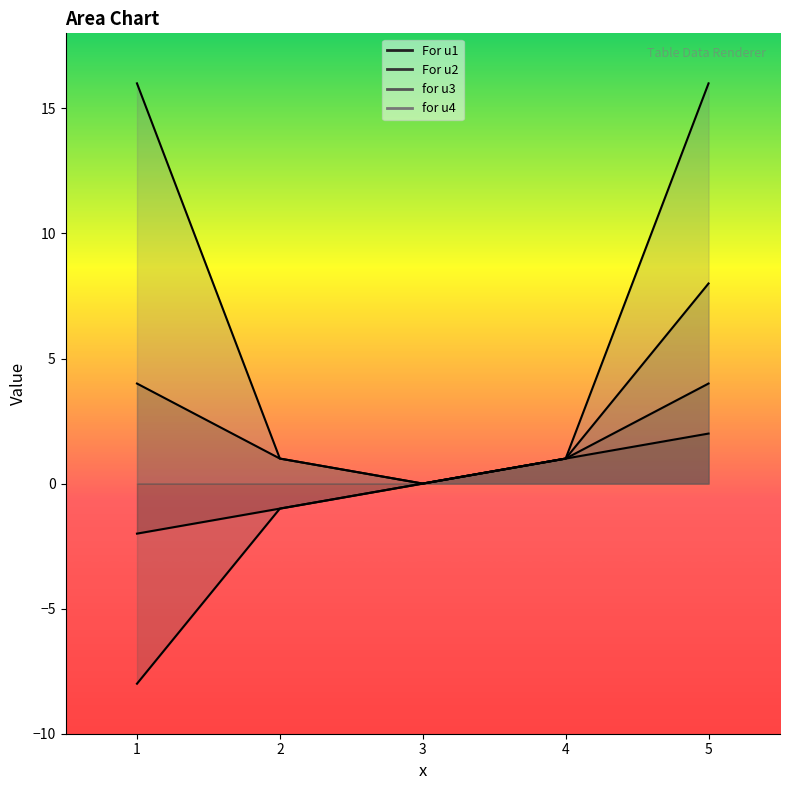

At which label is For u1 closest to 0?

3